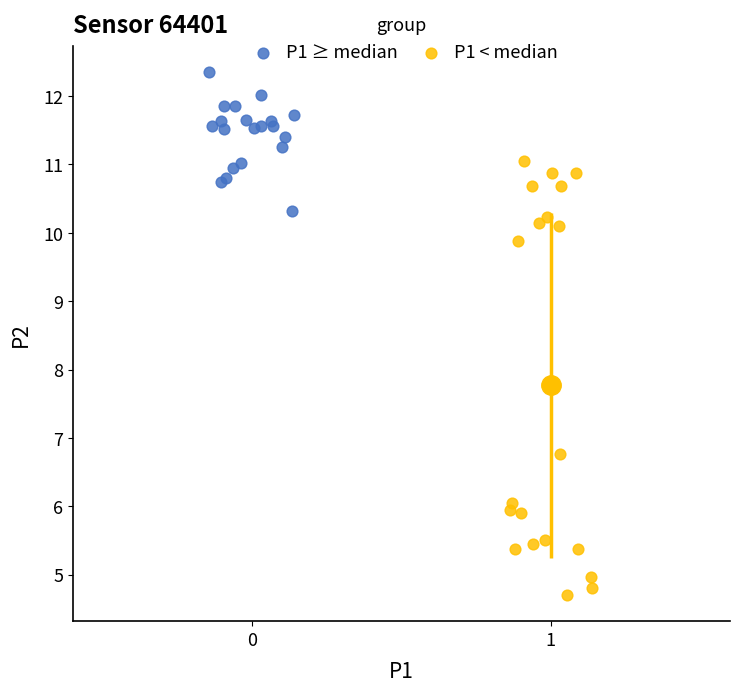

Which series reaches the minimum Y coordinate?

P1 < median